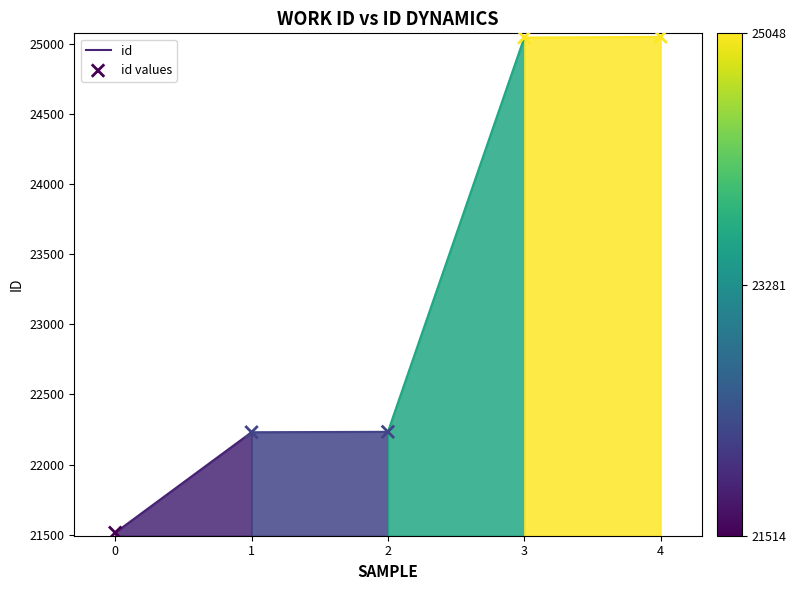

What is the average Y value?

23214